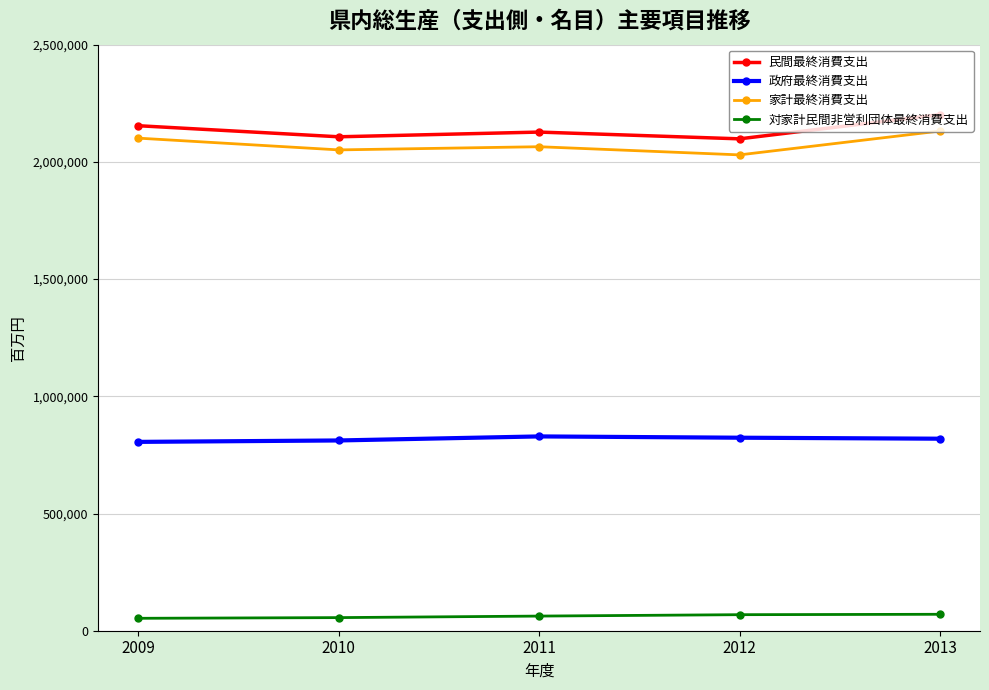

True or false: 家計最終消費支出 and 政府最終消費支出 intersect in this chart.

False